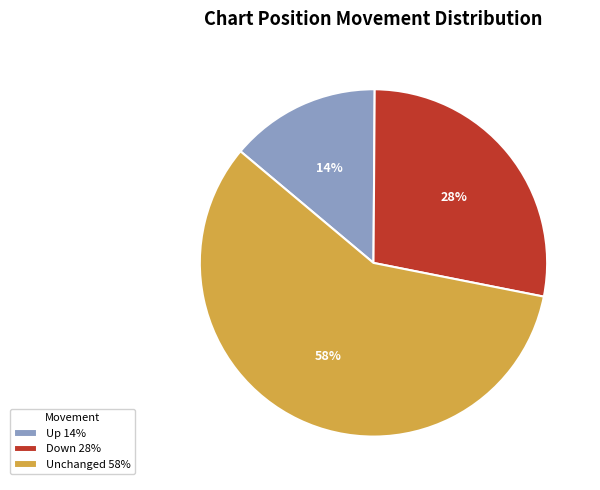

Rank the categories by value from lowest to highest.

Up 14%, Down 28%, Unchanged 58%